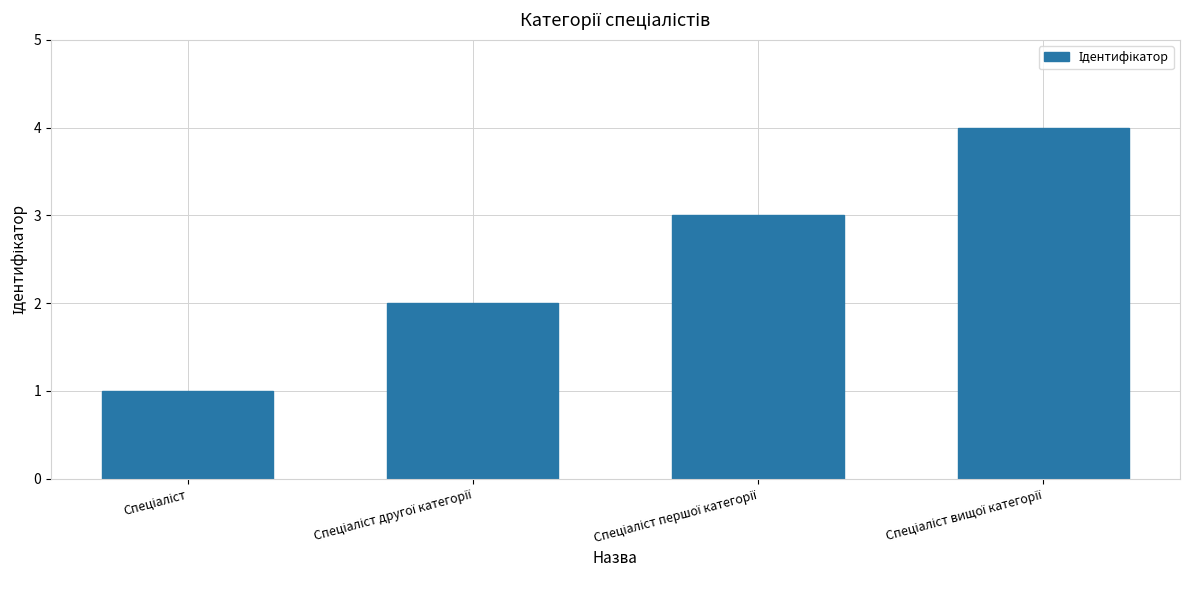

Reading left to right, transcribe all the data shown in this chart.

1	2	3	4